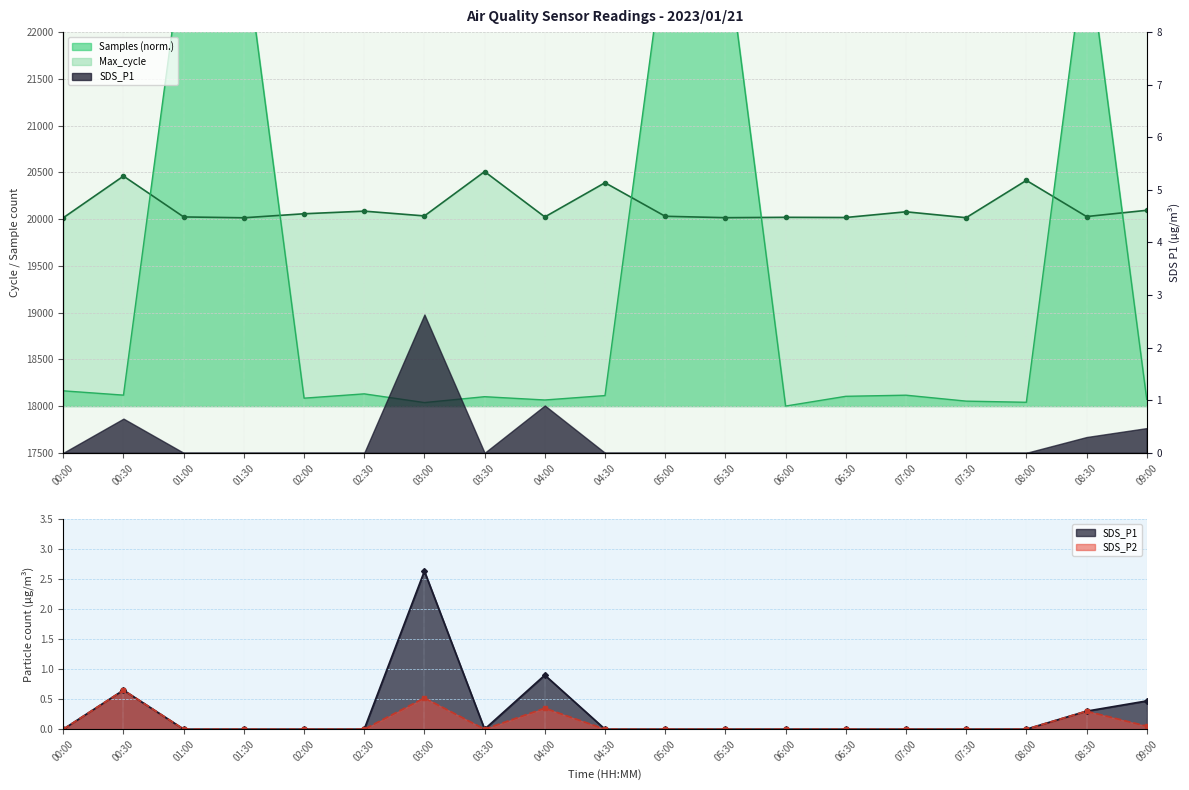

How many interior local peaks does the SDS_P1 series have?

3